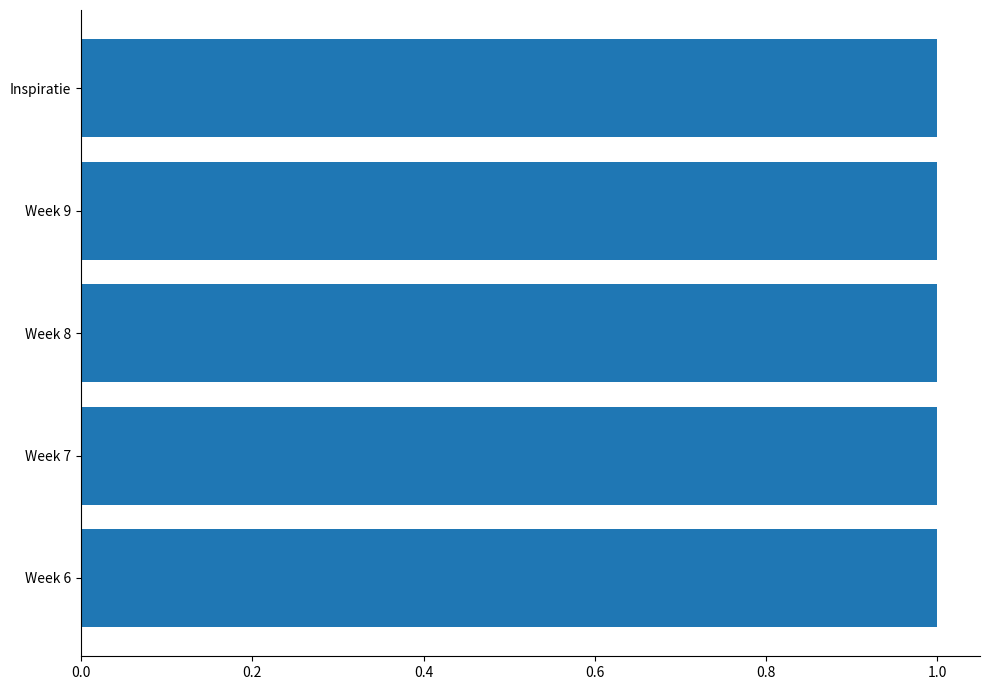

What is the sum of all values?

5.0